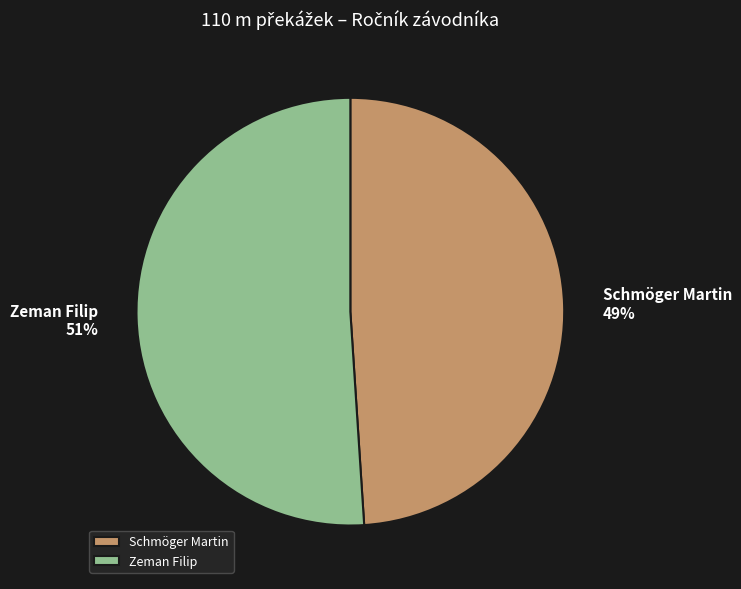

Count the number of slices in the pie.

2